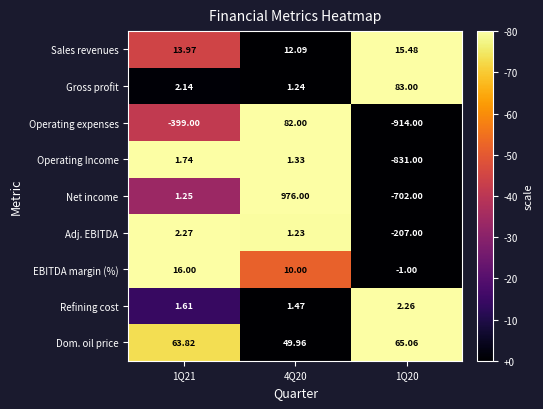

Is the value of Adj. EBITDA at 1Q21 greater than the value of Operating Income at 1Q20?

Yes